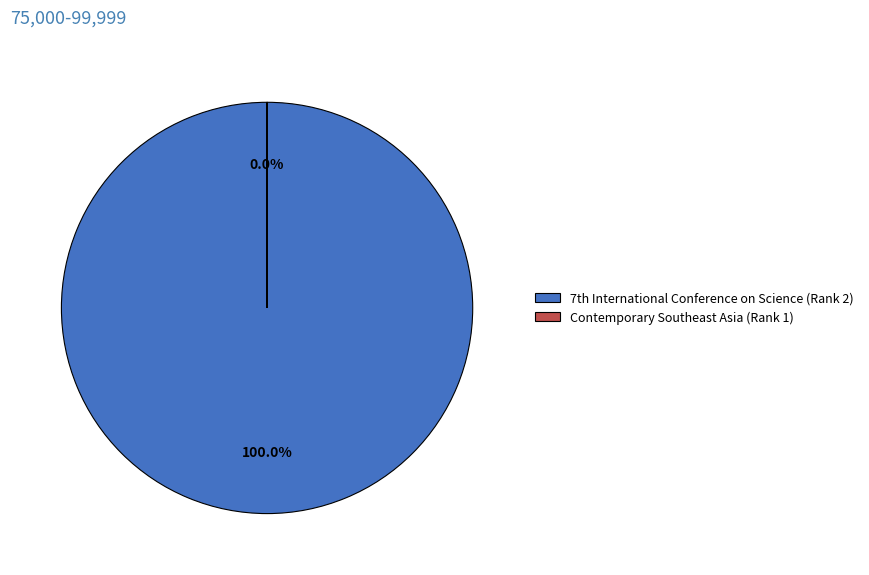

Does any single category account for the majority?

Yes